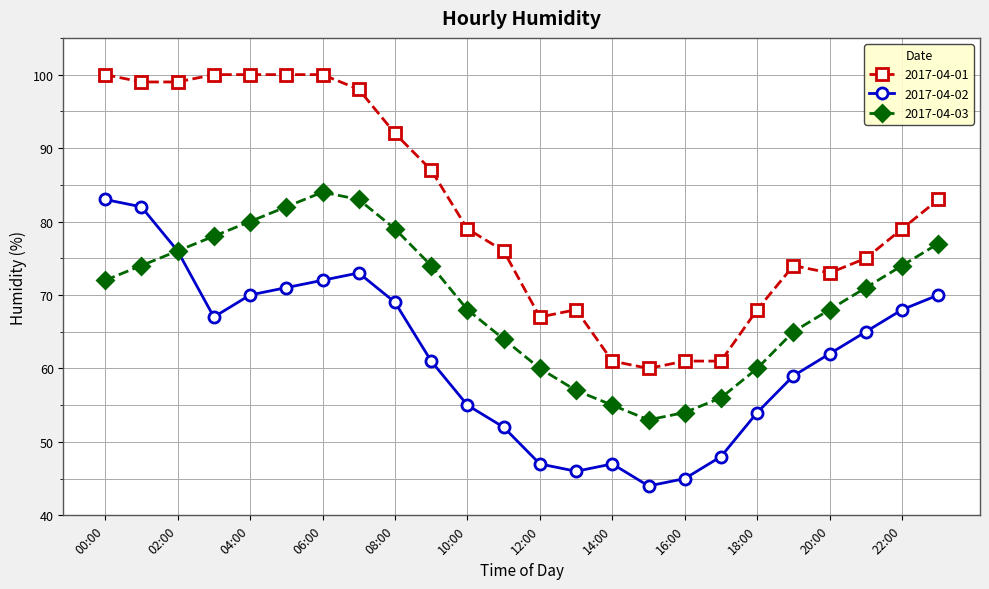

What are all the series names shown in the legend?

2017-04-01, 2017-04-02, 2017-04-03